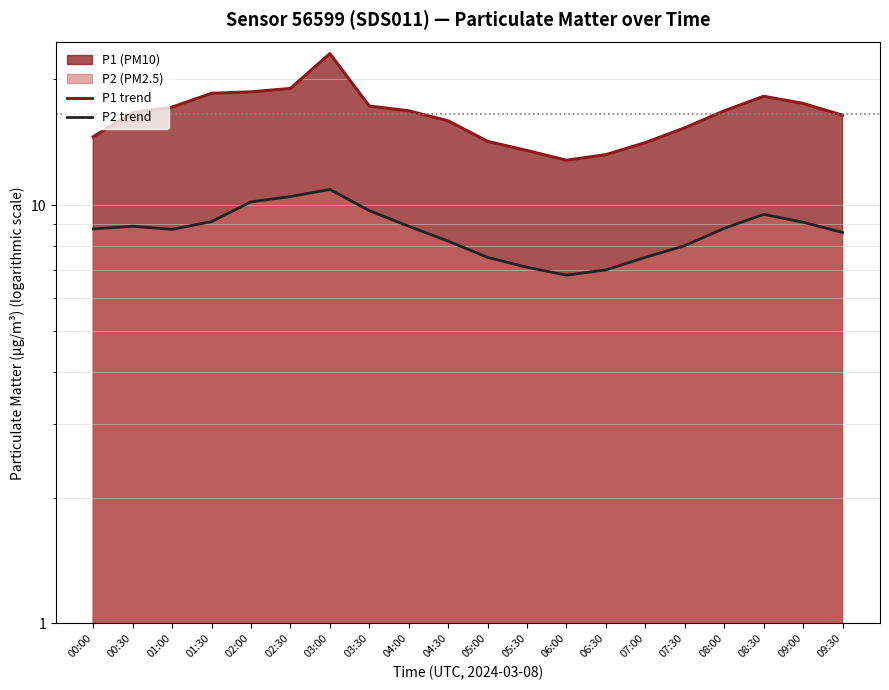

List the series in order of their peak value, highest first.

P1 trend, P2 trend